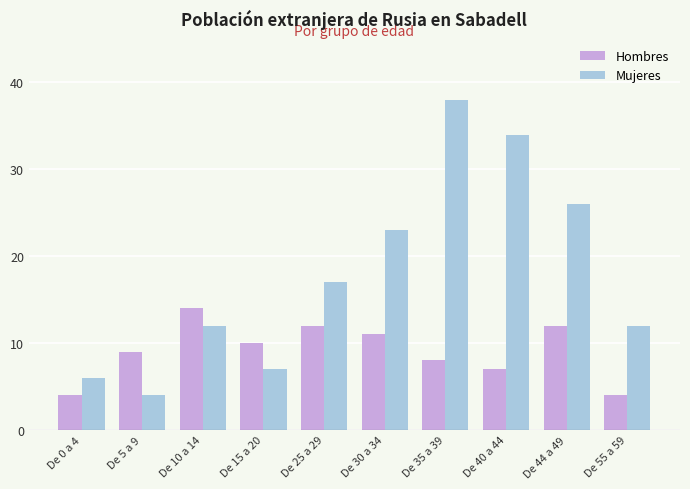

How many values in the Mujeres series are below 17?

5